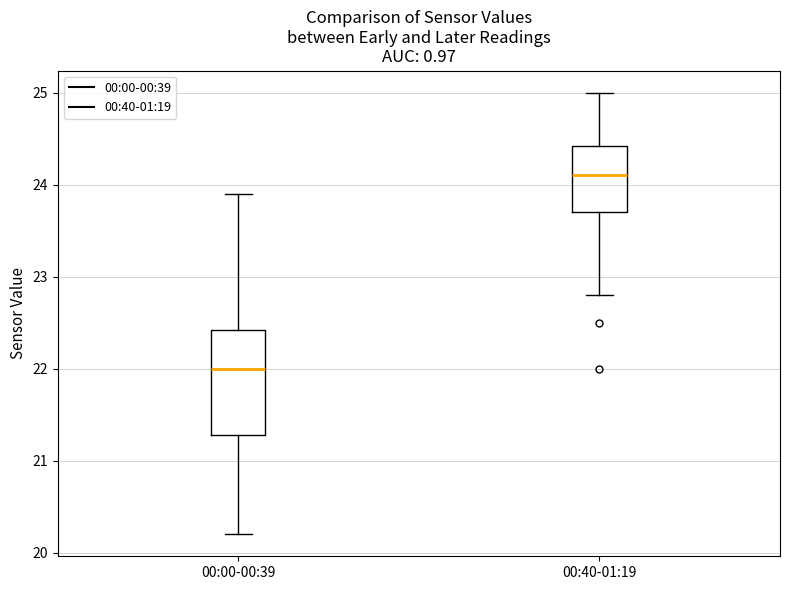

Reading left to right, transcribe this box plot: for each box, give where its median line is, the range the box spans, and where its two whiskers end, as read against the y-axis. The values are not printed on the chart, so give them approximately, as read against the axis.

00:00-00:39: median 22.0, box 21.3 to 22.4, whiskers 20.2 to 23.9
00:40-01:19: median 24.1, box 23.7 to 24.4, whiskers 22.8 to 25.0